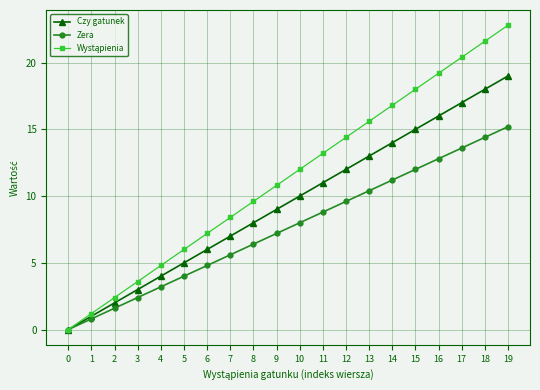

Where is Zera nearest to the value 7?

9